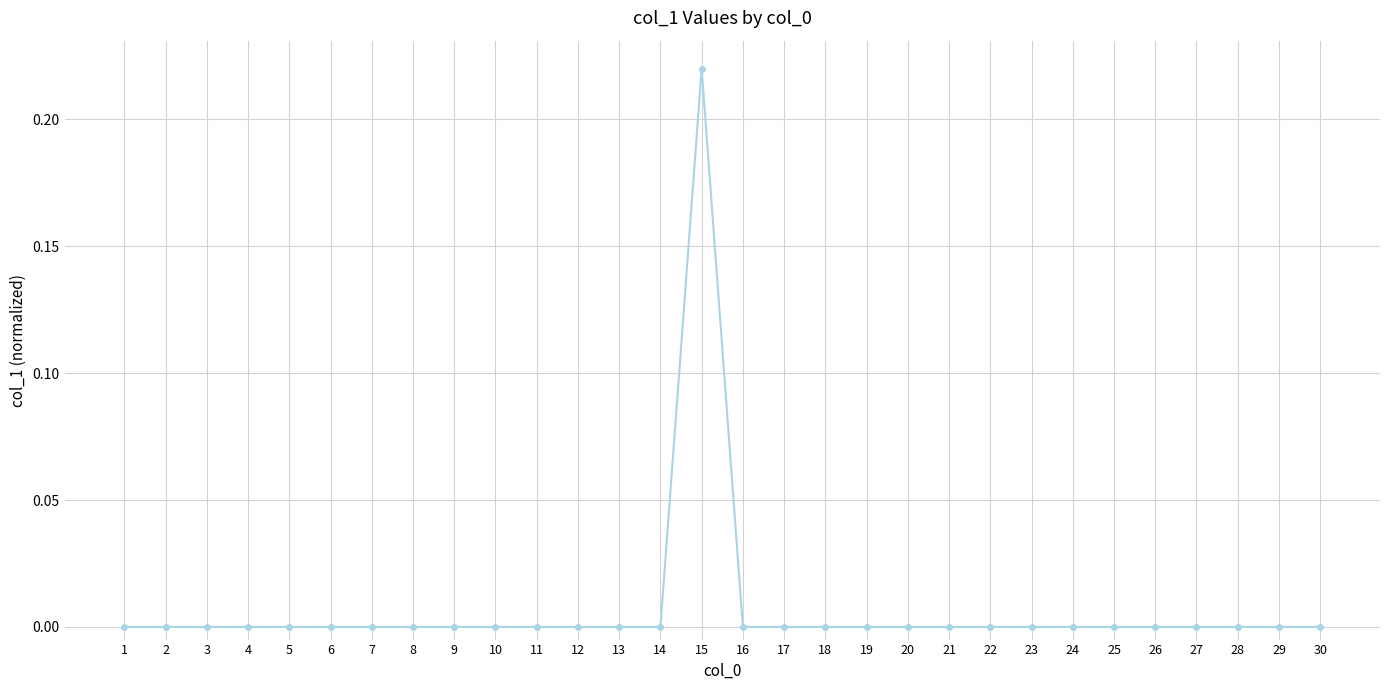

True or false: the data has more than 0 interior local peaks.

True